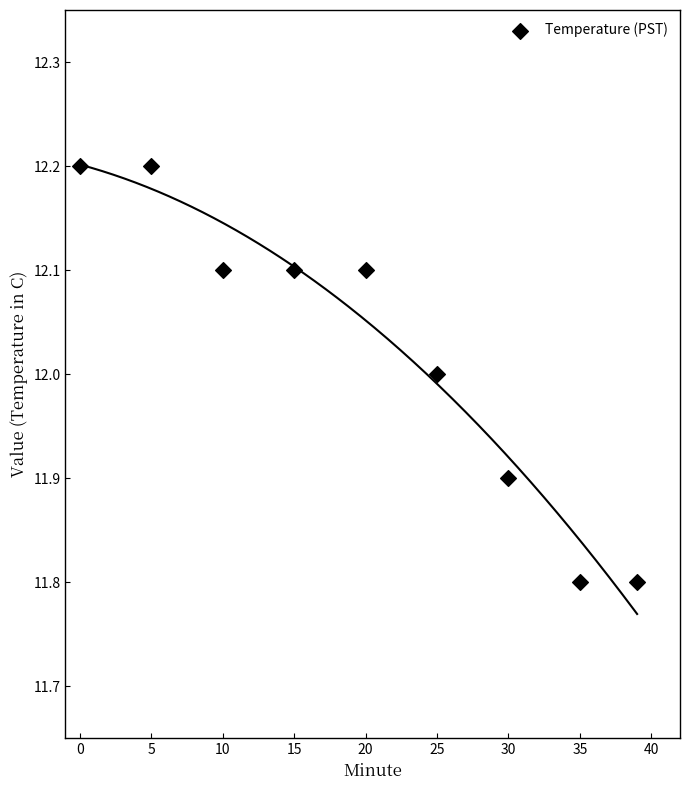

What is the range of X values (max minus min)?

39.0